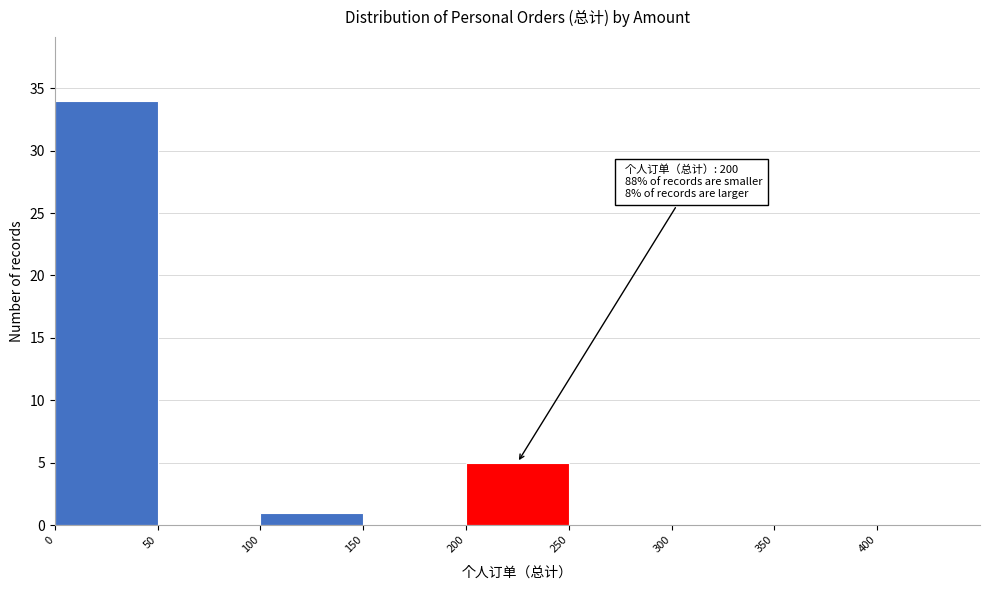

Which range on the x-axis has the tallest bar?

0 to 50